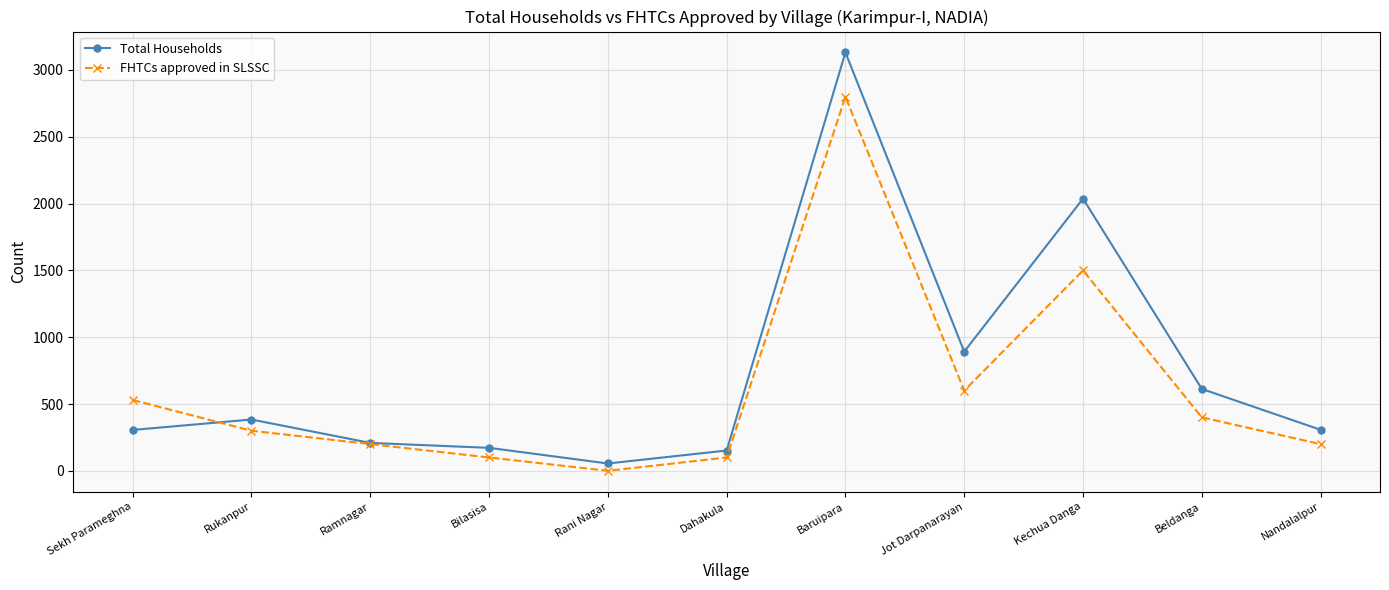

Which category has the lowest value across all series?

Rani Nagar